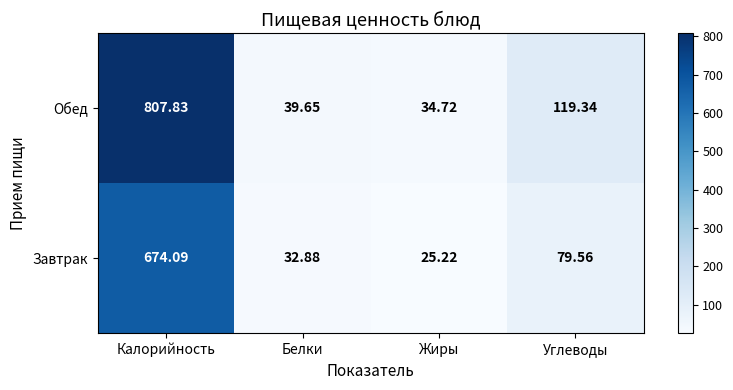

At which category is the sum across all series the highest?

Калорийность